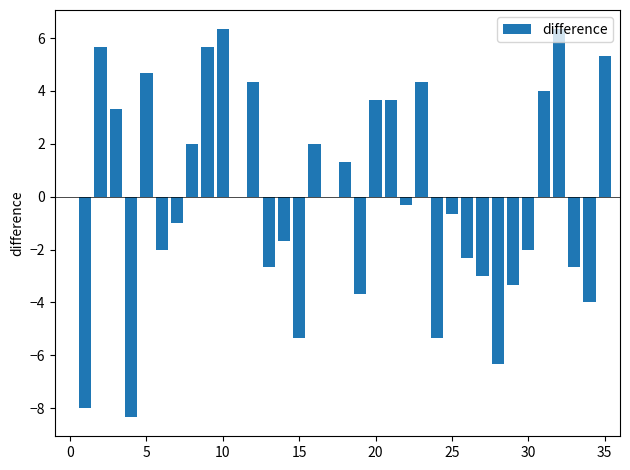

Are the bars horizontal?

No